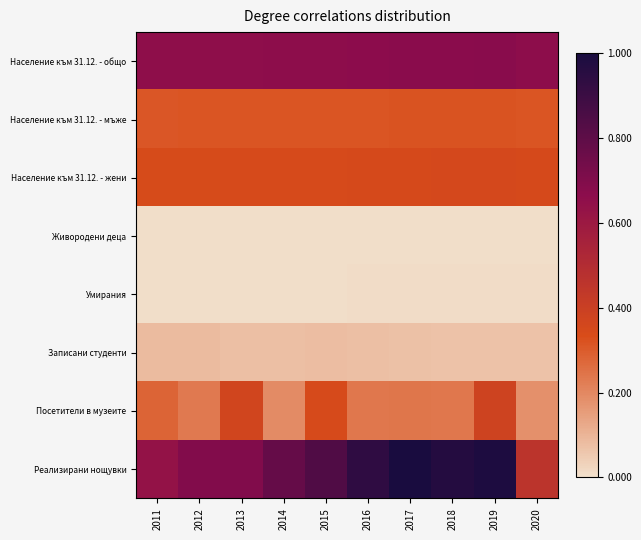

Reading right to left, what are all the values shown in this chart?

Население към 31.12. - общо: 2020=0.7	2019=0.7	2018=0.7	2017=0.7	2016=0.7	2015=0.7	2014=0.7	2013=0.7	2012=0.7	2011=0.7
Население към 31.12. - мъже: 2020=0.3	2019=0.3	2018=0.3	2017=0.3	2016=0.3	2015=0.3	2014=0.3	2013=0.3	2012=0.3	2011=0.3
Население към 31.12. - жени: 2020=0.3	2019=0.4	2018=0.4	2017=0.4	2016=0.3	2015=0.3	2014=0.3	2013=0.3	2012=0.3	2011=0.3
Живородени деца: 2020=0.0	2019=0.0	2018=0.0	2017=0.0	2016=0.0	2015=0.0	2014=0.0	2013=0.0	2012=0.0	2011=0.0
Умирания: 2020=0.0	2019=0.0	2018=0.0	2017=0.0	2016=0.0	2015=0.0	2014=0.0	2013=0.0	2012=0.0	2011=0.0
Записани студенти: 2020=0.1	2019=0.1	2018=0.1	2017=0.1	2016=0.1	2015=0.1	2014=0.1	2013=0.1	2012=0.1	2011=0.1
Посетители в музеите: 2020=0.2	2019=0.4	2018=0.2	2017=0.2	2016=0.2	2015=0.3	2014=0.2	2013=0.4	2012=0.2	2011=0.3
Реализирани нощувки: 2020=0.5	2019=1.0	2018=1.0	2017=1.0	2016=0.9	2015=0.8	2014=0.8	2013=0.7	2012=0.7	2011=0.6